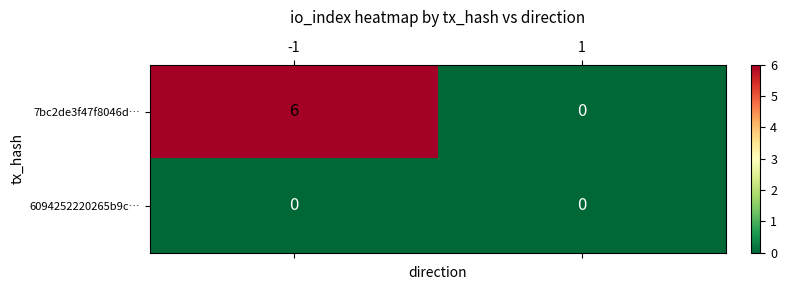

At which label is 6094252220265b9c… closest to 0?

-1